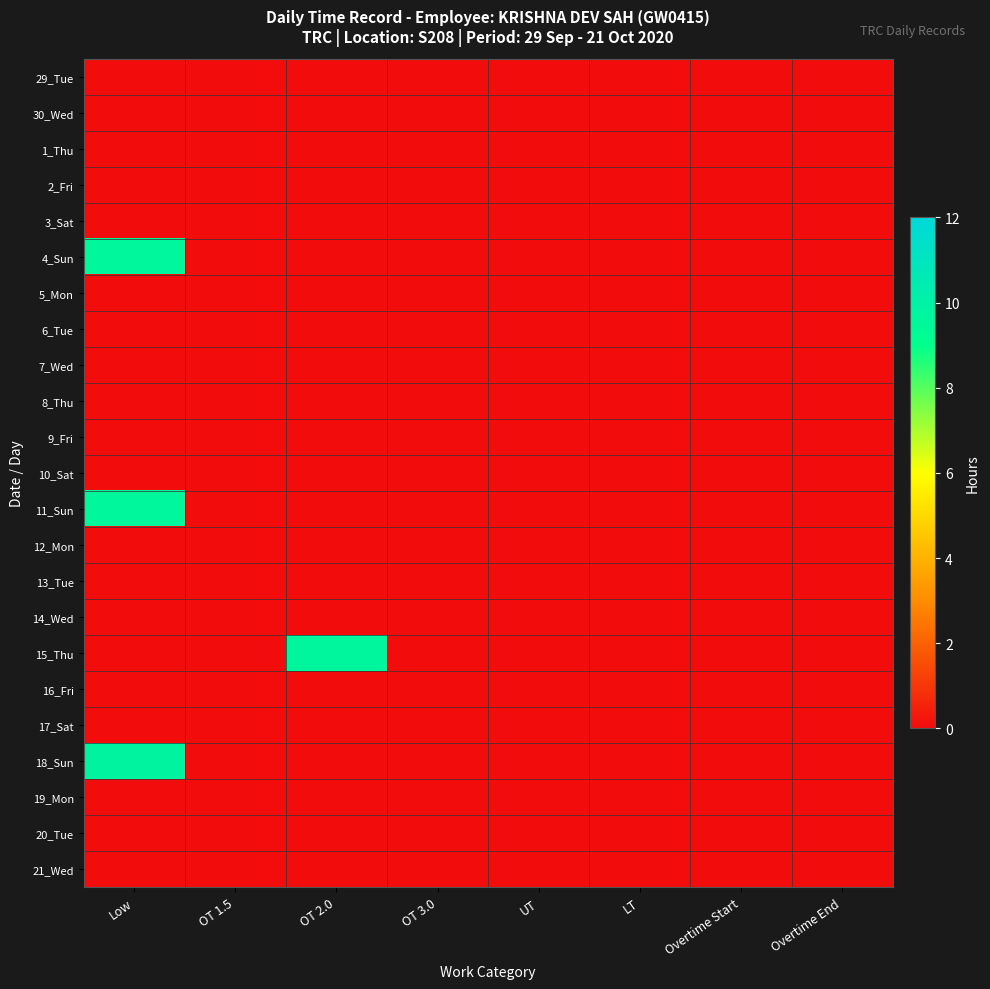

Reading right to left, transcribe all the data shown in this chart.

29_Tue: Overtime End=0.0	Overtime Start=0.0	LT=0.0	UT=0.0	OT 3.0=0.0	OT 2.0=0.0	OT 1.5=0.0	Low=0.0
30_Wed: Overtime End=0.0	Overtime Start=0.0	LT=0.0	UT=0.0	OT 3.0=0.0	OT 2.0=0.0	OT 1.5=0.0	Low=0.0
1_Thu: Overtime End=0.0	Overtime Start=0.0	LT=0.0	UT=0.0	OT 3.0=0.0	OT 2.0=0.0	OT 1.5=0.0	Low=0.0
2_Fri: Overtime End=0.0	Overtime Start=0.0	LT=0.0	UT=0.0	OT 3.0=0.0	OT 2.0=0.0	OT 1.5=0.0	Low=0.0
3_Sat: Overtime End=0.0	Overtime Start=0.0	LT=0.0	UT=0.0	OT 3.0=0.0	OT 2.0=0.0	OT 1.5=0.0	Low=0.0
4_Sun: Overtime End=0.0	Overtime Start=0.0	LT=0.0	UT=0.0	OT 3.0=0.0	OT 2.0=0.0	OT 1.5=0.0	Low=9.6
5_Mon: Overtime End=0.0	Overtime Start=0.0	LT=0.0	UT=0.0	OT 3.0=0.0	OT 2.0=0.0	OT 1.5=0.0	Low=0.0
6_Tue: Overtime End=0.0	Overtime Start=0.0	LT=0.0	UT=0.0	OT 3.0=0.0	OT 2.0=0.0	OT 1.5=0.0	Low=0.0
7_Wed: Overtime End=0.0	Overtime Start=0.0	LT=0.0	UT=0.0	OT 3.0=0.0	OT 2.0=0.0	OT 1.5=0.0	Low=0.0
8_Thu: Overtime End=0.0	Overtime Start=0.0	LT=0.0	UT=0.0	OT 3.0=0.0	OT 2.0=0.0	OT 1.5=0.0	Low=0.0
9_Fri: Overtime End=0.0	Overtime Start=0.0	LT=0.0	UT=0.0	OT 3.0=0.0	OT 2.0=0.0	OT 1.5=0.0	Low=0.0
10_Sat: Overtime End=0.0	Overtime Start=0.0	LT=0.0	UT=0.0	OT 3.0=0.0	OT 2.0=0.0	OT 1.5=0.0	Low=0.0
11_Sun: Overtime End=0.0	Overtime Start=0.0	LT=0.0	UT=0.0	OT 3.0=0.0	OT 2.0=0.0	OT 1.5=0.0	Low=9.6
12_Mon: Overtime End=0.0	Overtime Start=0.0	LT=0.0	UT=0.0	OT 3.0=0.0	OT 2.0=0.0	OT 1.5=0.0	Low=0.0
13_Tue: Overtime End=0.0	Overtime Start=0.0	LT=0.0	UT=0.0	OT 3.0=0.0	OT 2.0=0.0	OT 1.5=0.0	Low=0.0
14_Wed: Overtime End=0.0	Overtime Start=0.0	LT=0.0	UT=0.0	OT 3.0=0.0	OT 2.0=0.0	OT 1.5=0.0	Low=0.0
15_Thu: Overtime End=0.0	Overtime Start=0.0	LT=0.0	UT=0.0	OT 3.0=0.0	OT 2.0=9.7	OT 1.5=0.0	Low=0.0
16_Fri: Overtime End=0.0	Overtime Start=0.0	LT=0.0	UT=0.0	OT 3.0=0.0	OT 2.0=0.0	OT 1.5=0.0	Low=0.0
17_Sat: Overtime End=0.0	Overtime Start=0.0	LT=0.0	UT=0.0	OT 3.0=0.0	OT 2.0=0.0	OT 1.5=0.0	Low=0.0
18_Sun: Overtime End=0.0	Overtime Start=0.0	LT=0.0	UT=0.0	OT 3.0=0.0	OT 2.0=0.0	OT 1.5=0.0	Low=9.8
19_Mon: Overtime End=0.0	Overtime Start=0.0	LT=0.0	UT=0.0	OT 3.0=0.0	OT 2.0=0.0	OT 1.5=0.0	Low=0.0
20_Tue: Overtime End=0.0	Overtime Start=0.0	LT=0.0	UT=0.0	OT 3.0=0.0	OT 2.0=0.0	OT 1.5=0.0	Low=0.0
21_Wed: Overtime End=0.0	Overtime Start=0.0	LT=0.0	UT=0.0	OT 3.0=0.0	OT 2.0=0.0	OT 1.5=0.0	Low=0.0